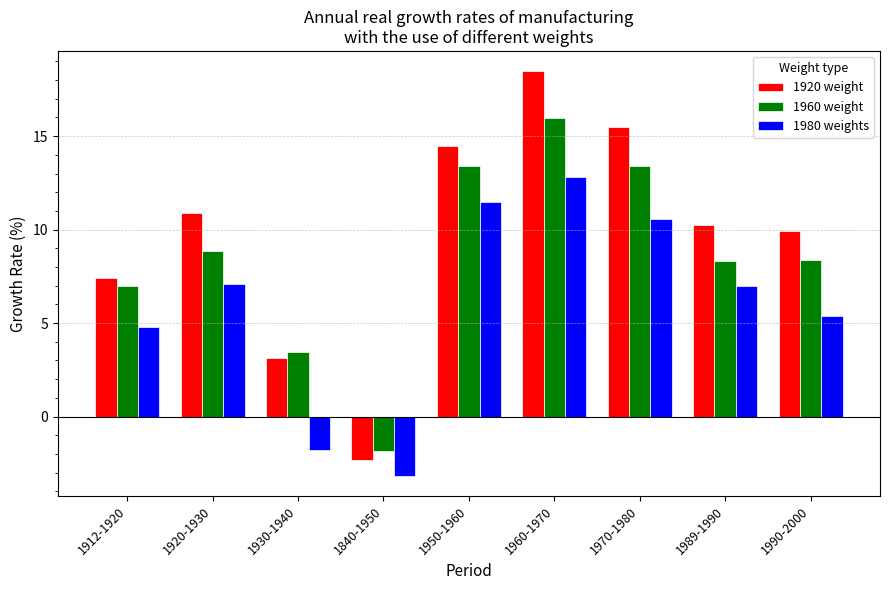

Rank the series at 1970-1980 from lowest to highest value.

1980 weights, 1960 weight, 1920 weight